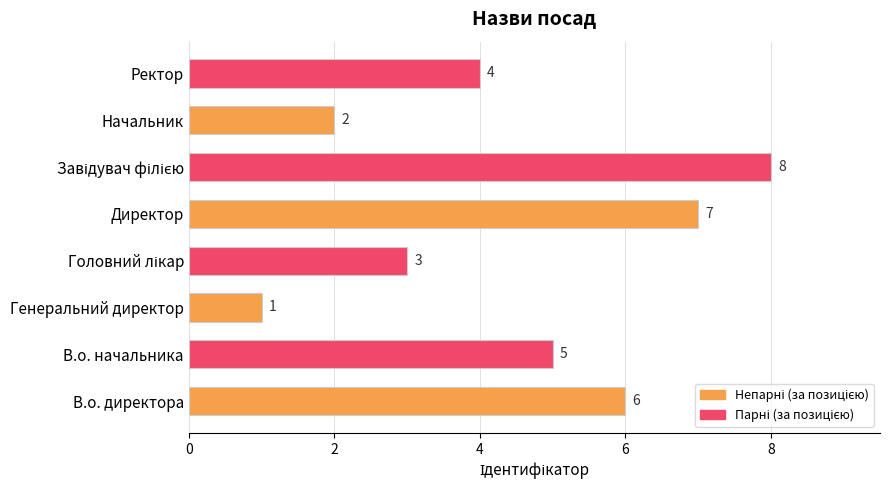

Read the value at В.о. директора.

6